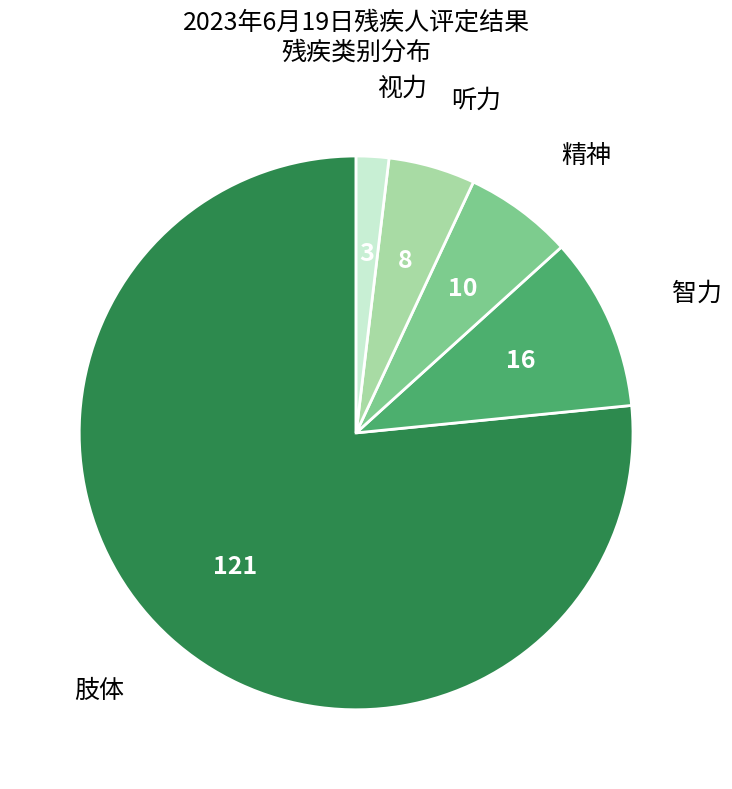

Is there any slice that represents more than half of the pie?

Yes